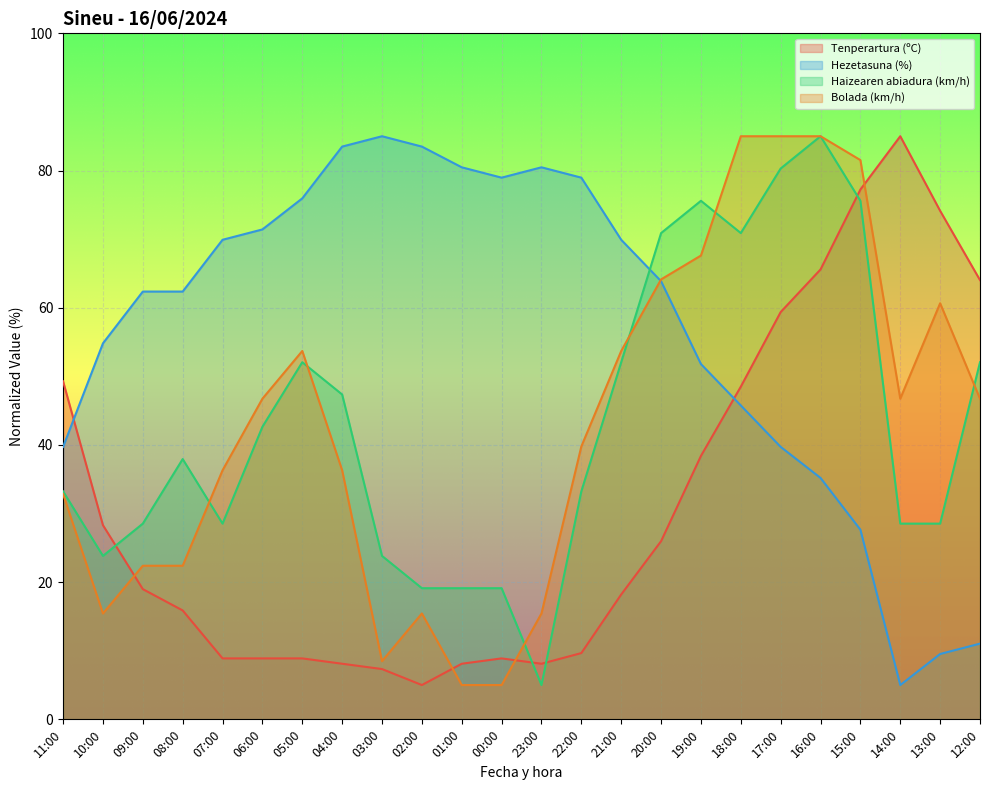

List the series in order of their peak value, highest first.

Tenperartura (ºC), Hezetasuna (%), Haizearen abiadura (km/h), Bolada (km/h)